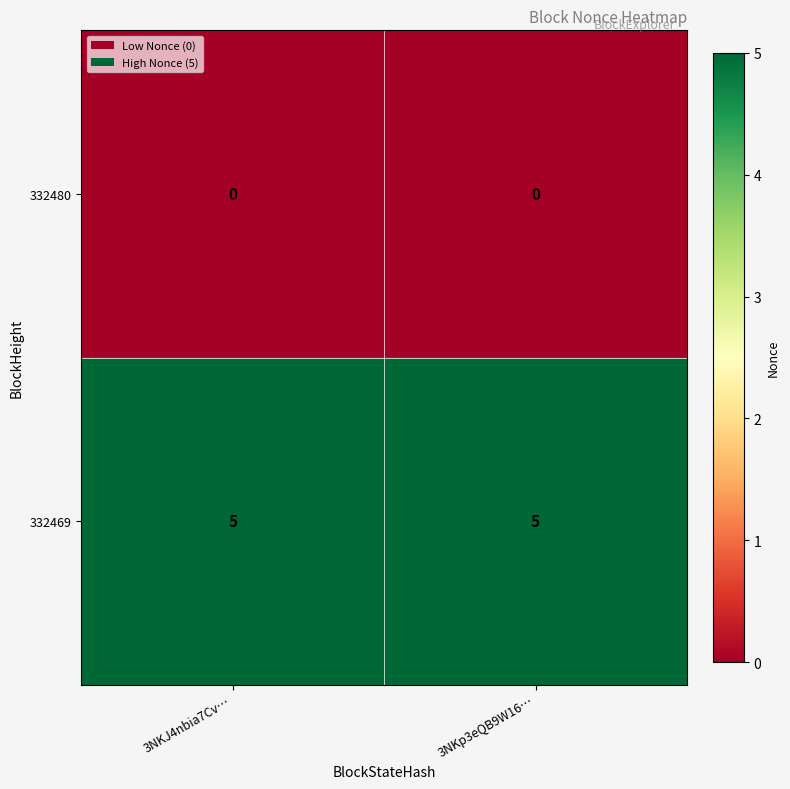

What is the maximum value shown in the chart?

5